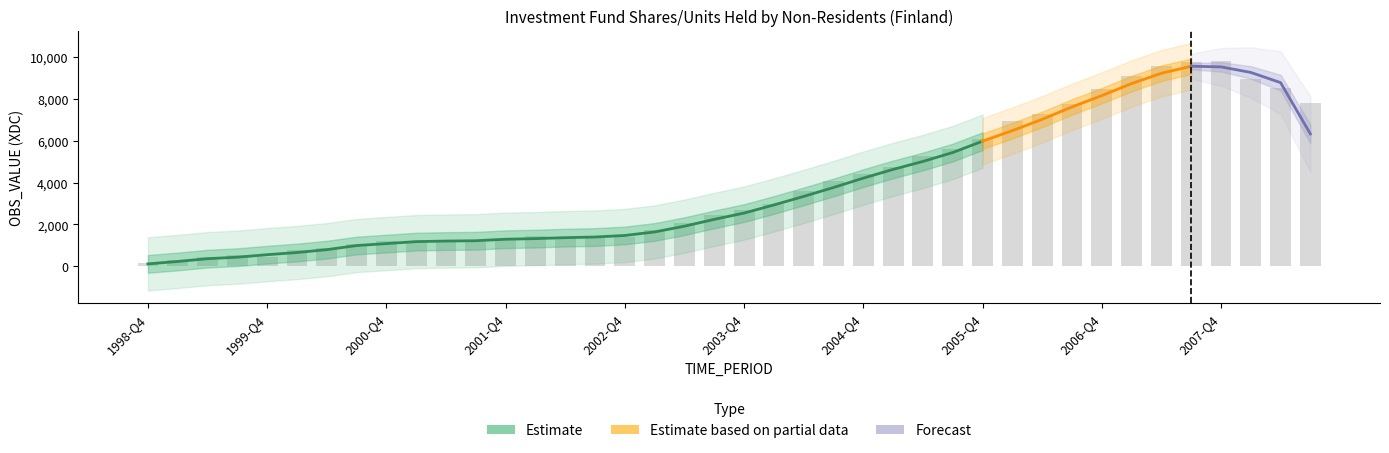

What is the approximate value at 2003-Q4?

2698